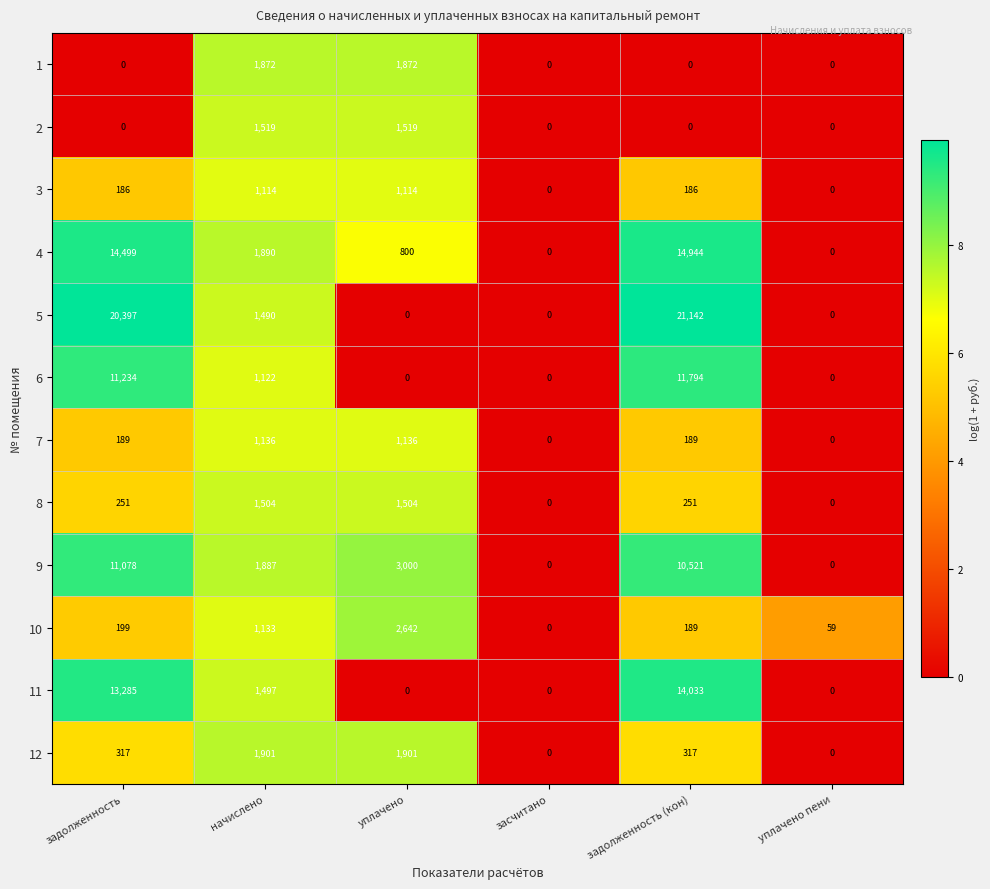

Which label corresponds to the largest value in the chart?

задолженность (кон)